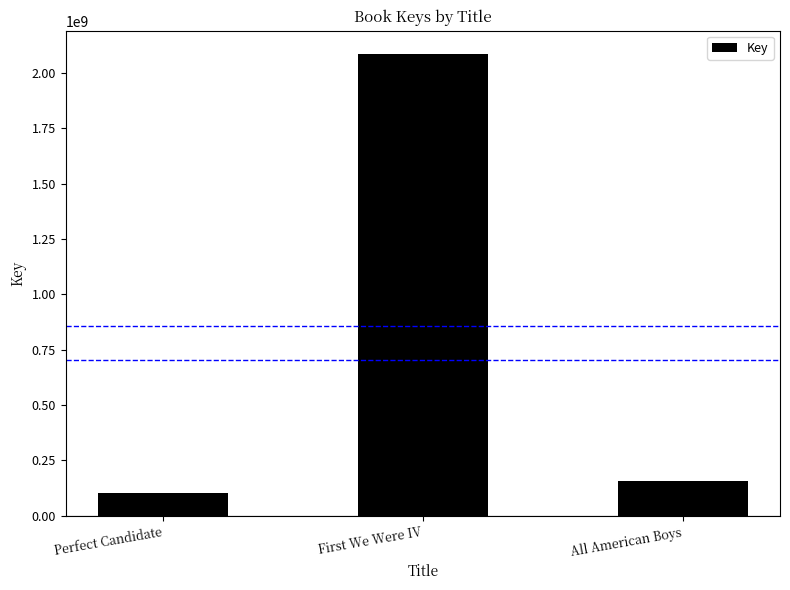

What is the average value?

780431862